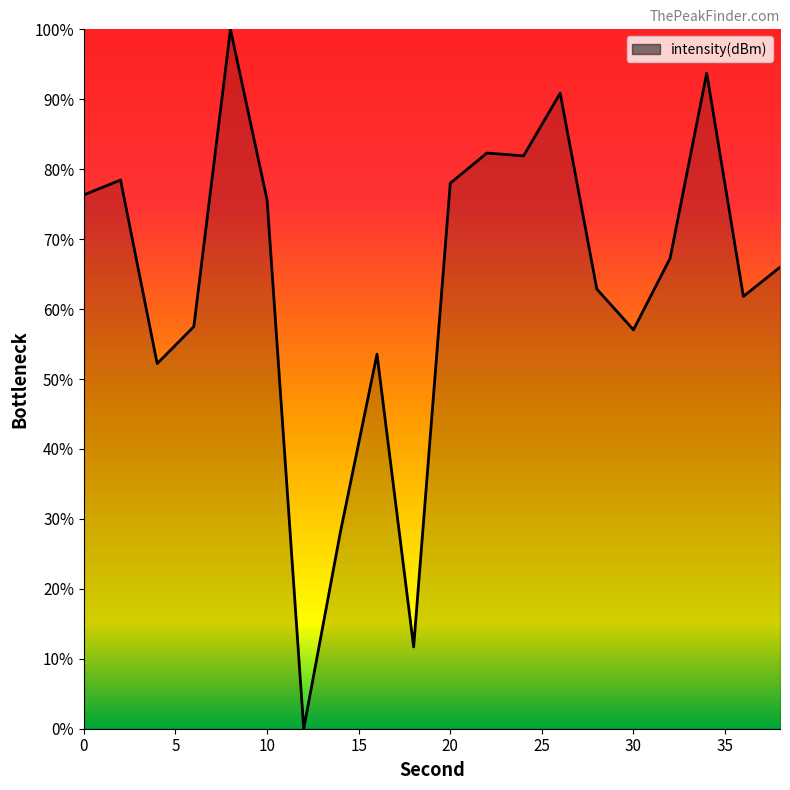

What is the maximum value shown in the chart?

100.0